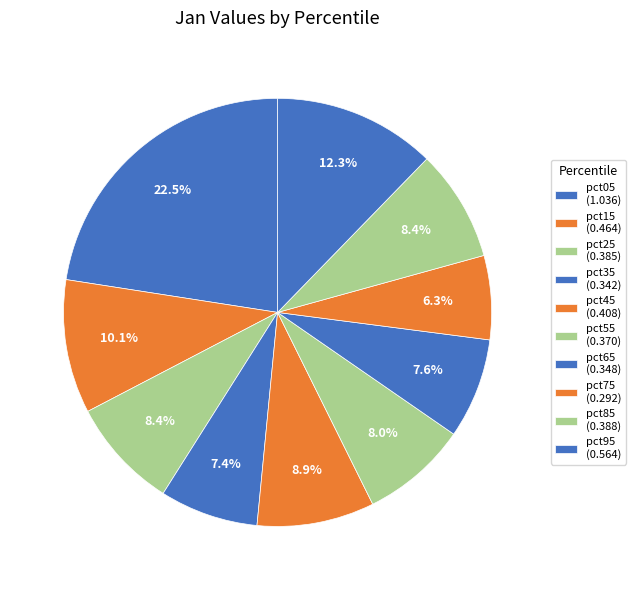

The pct45 slice represents 9% of the pie. True or false?

True